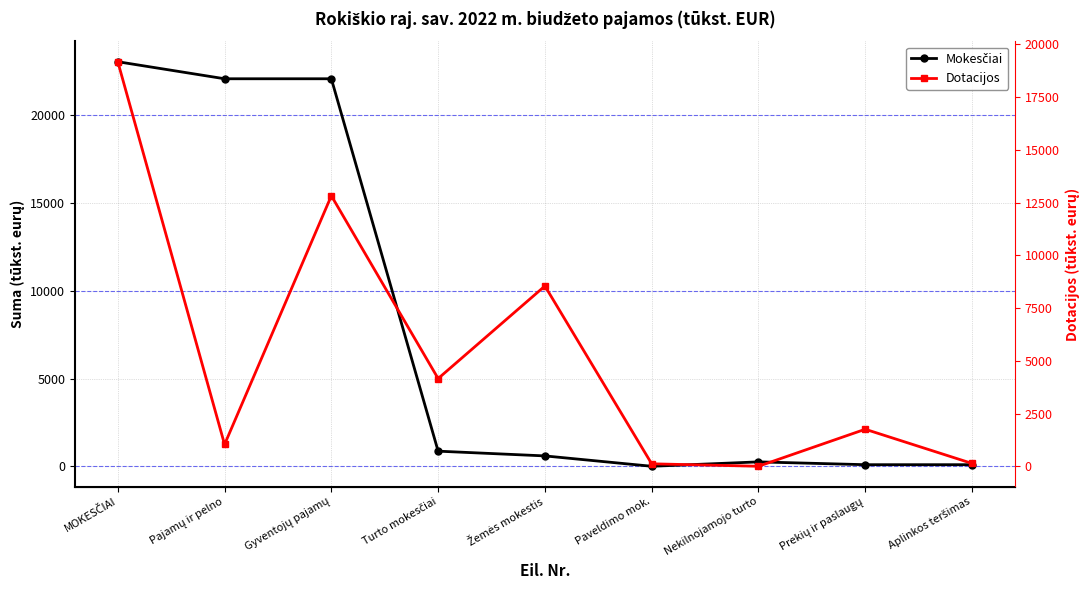

Which series changed the most between Pajamų ir pelno and Žemės mokestis?

Mokesčiai